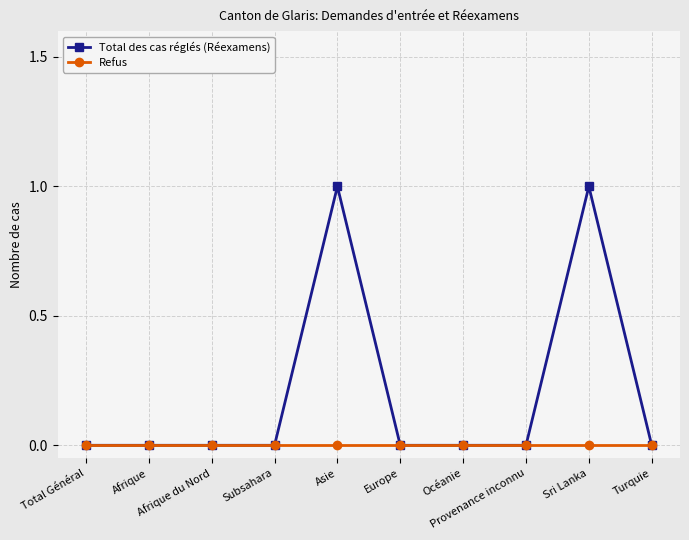

Which series has the widest spread of values?

Total des cas réglés (Réexamens)